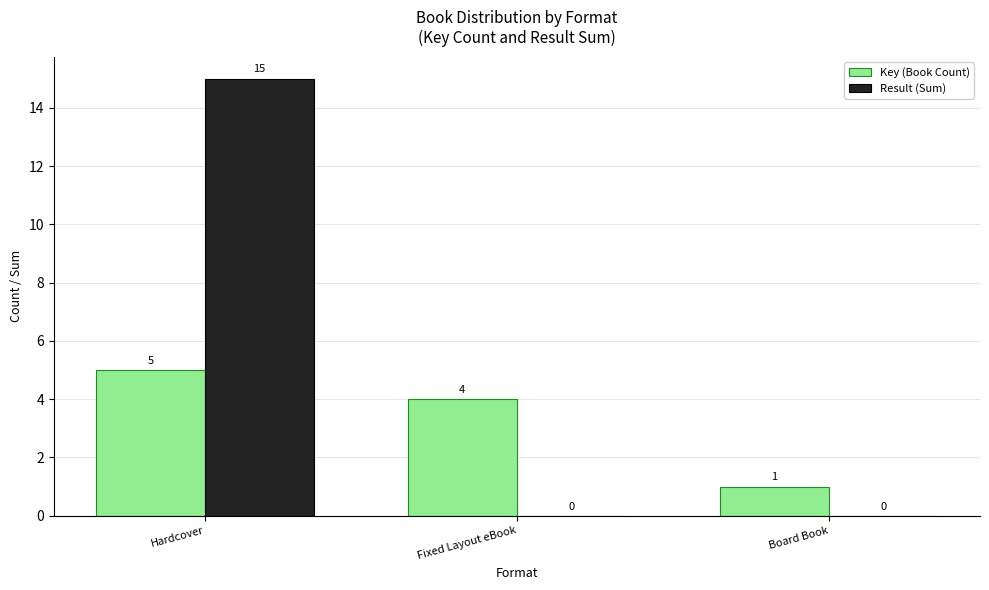

What is the average value of the Result (Sum) series?

5